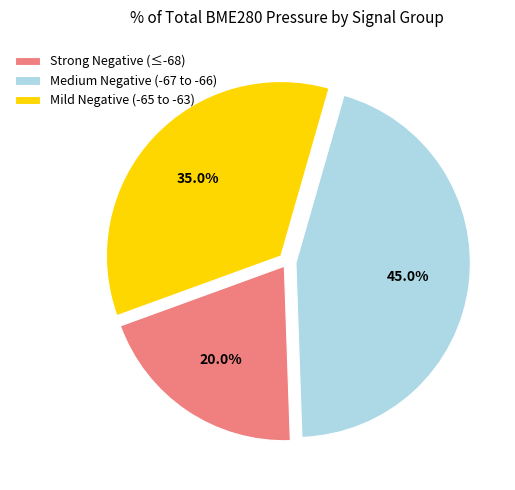

Is there any slice that represents more than half of the pie?

No